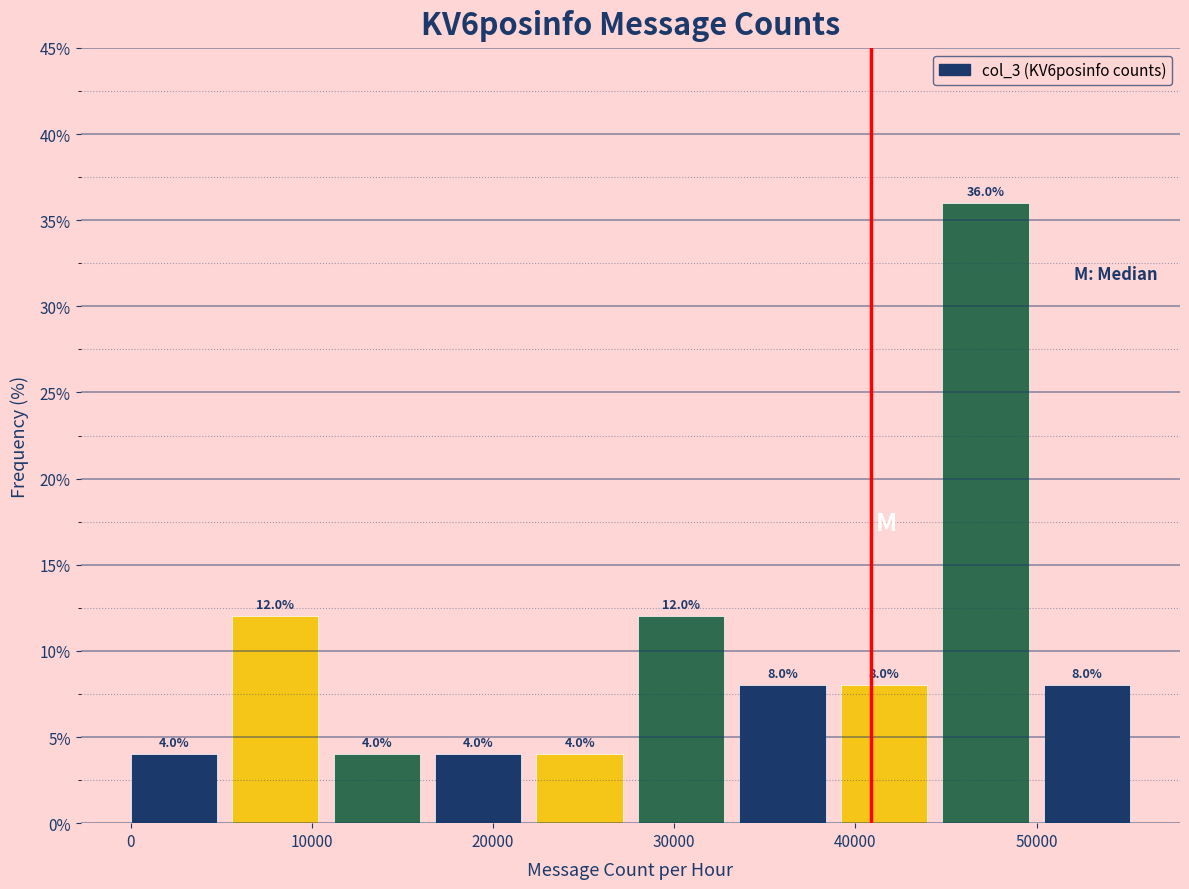

Which range on the x-axis has the tallest bar?

45000 to 50000